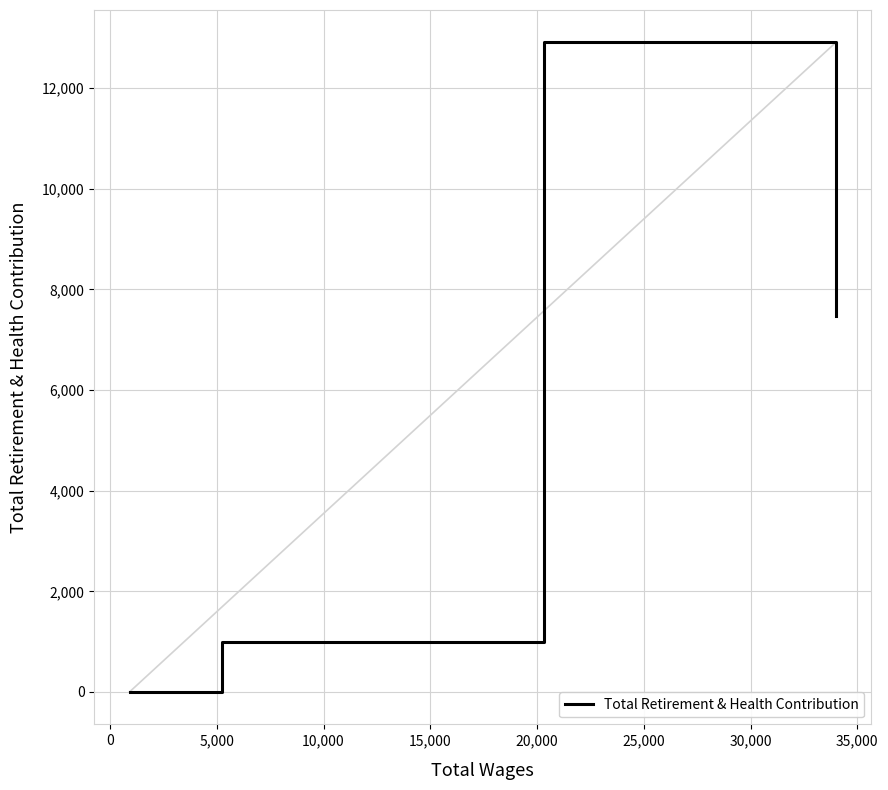

True or false: the data has more than 2 interior local peaks.

False